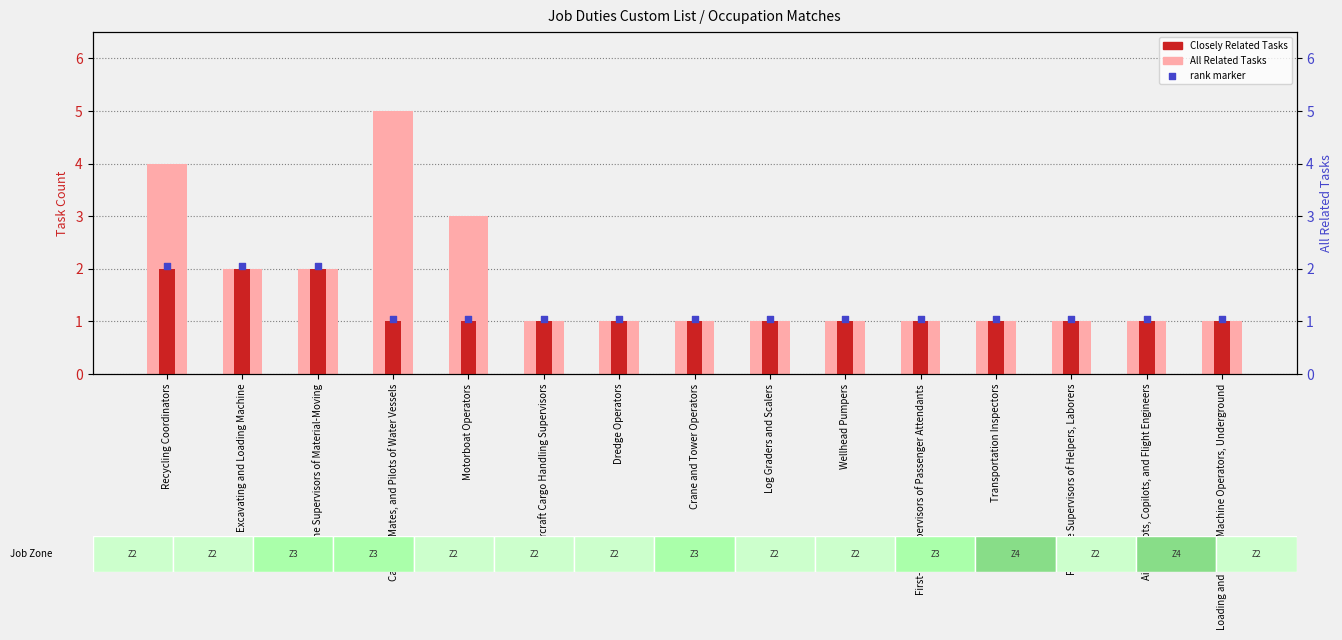

At which category is the sum across all series the highest?

Recycling Coordinators